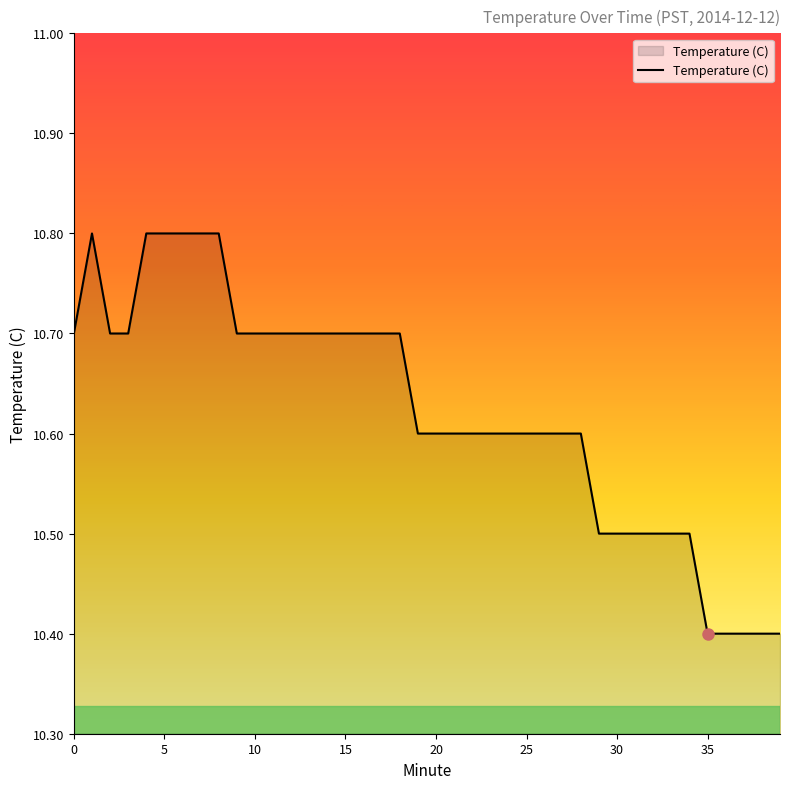

How many categories are shown in the chart?

40